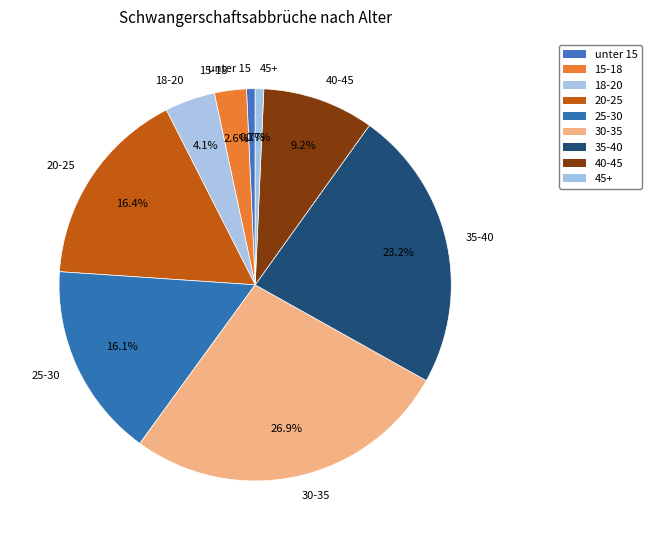

Does any single category account for the majority?

No